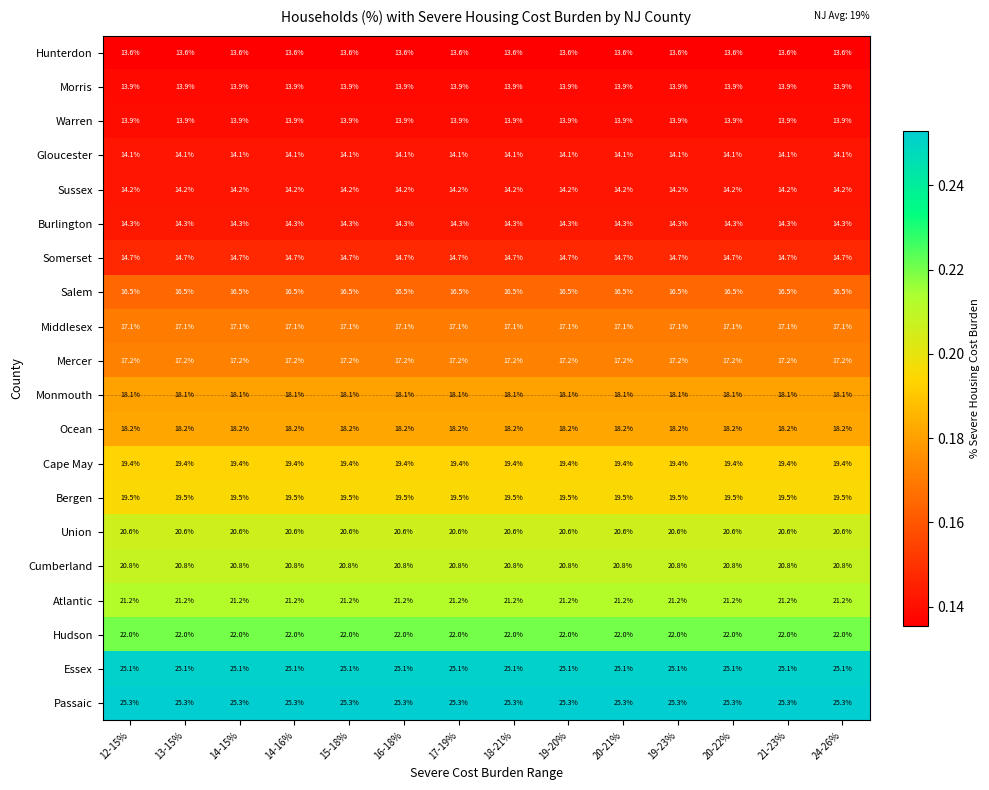

What is the sum of the Cumberland values at 13-15% and 17-19%?

41.6